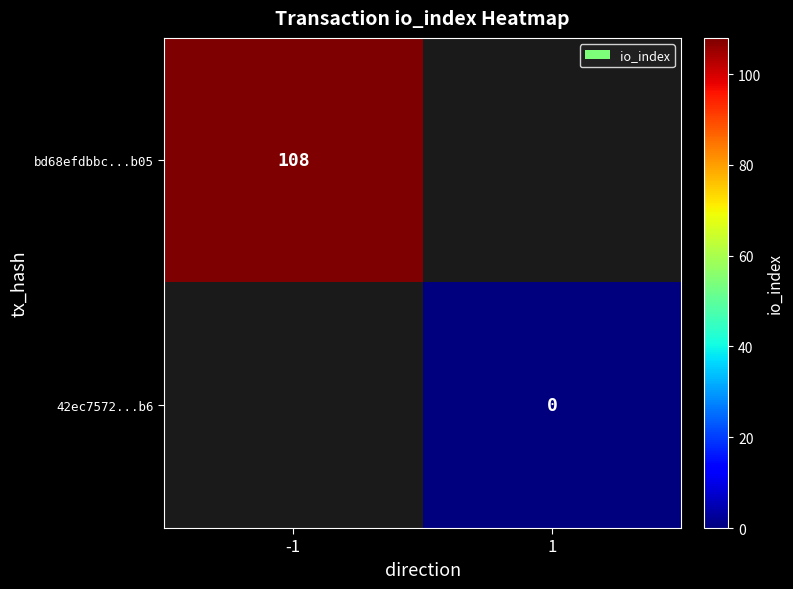

The bd68efdbbc...b05 series shows 108 at -1. True or false?

True